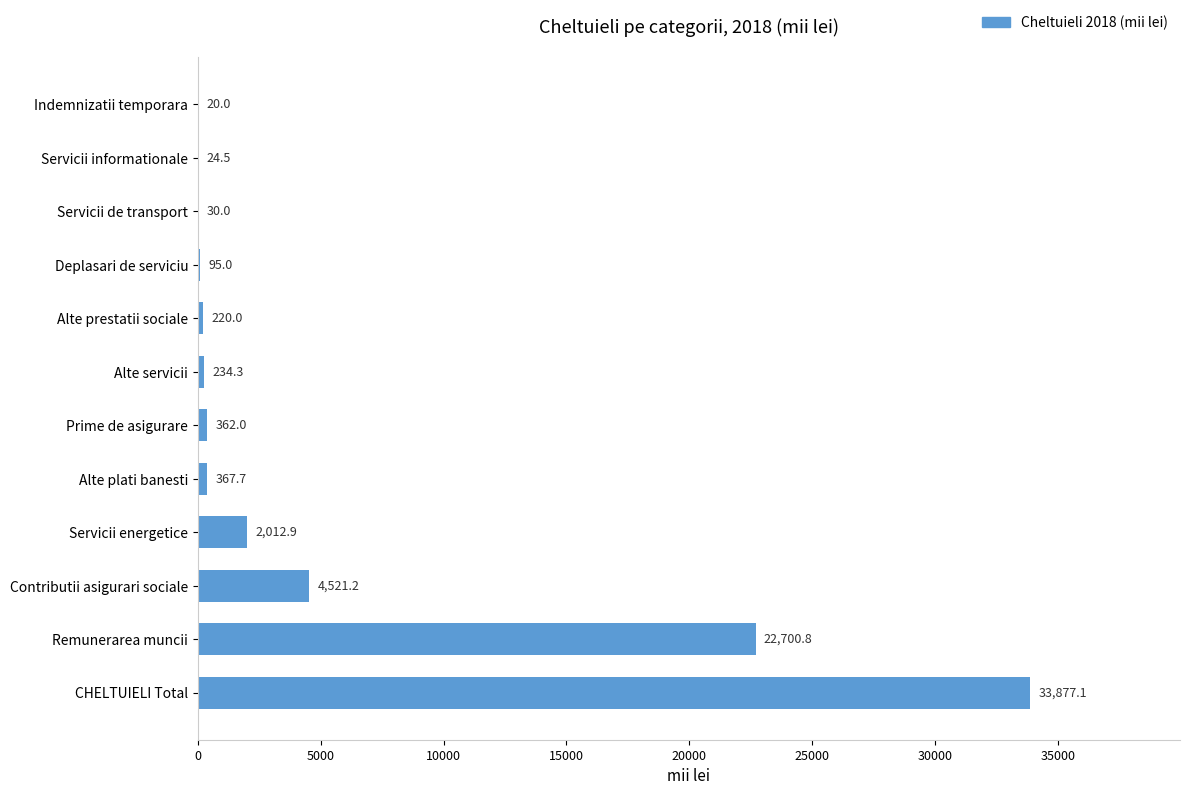

What is the approximate value at Prime de asigurare?

362.0